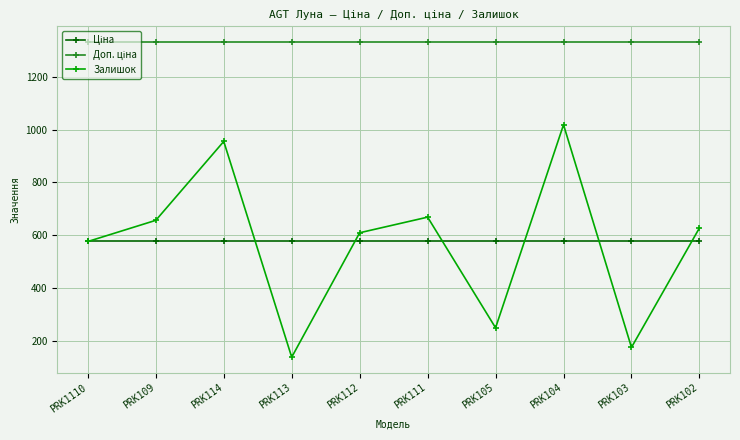

True or false: Залишок has a value of 88.5 at PRK103.

False